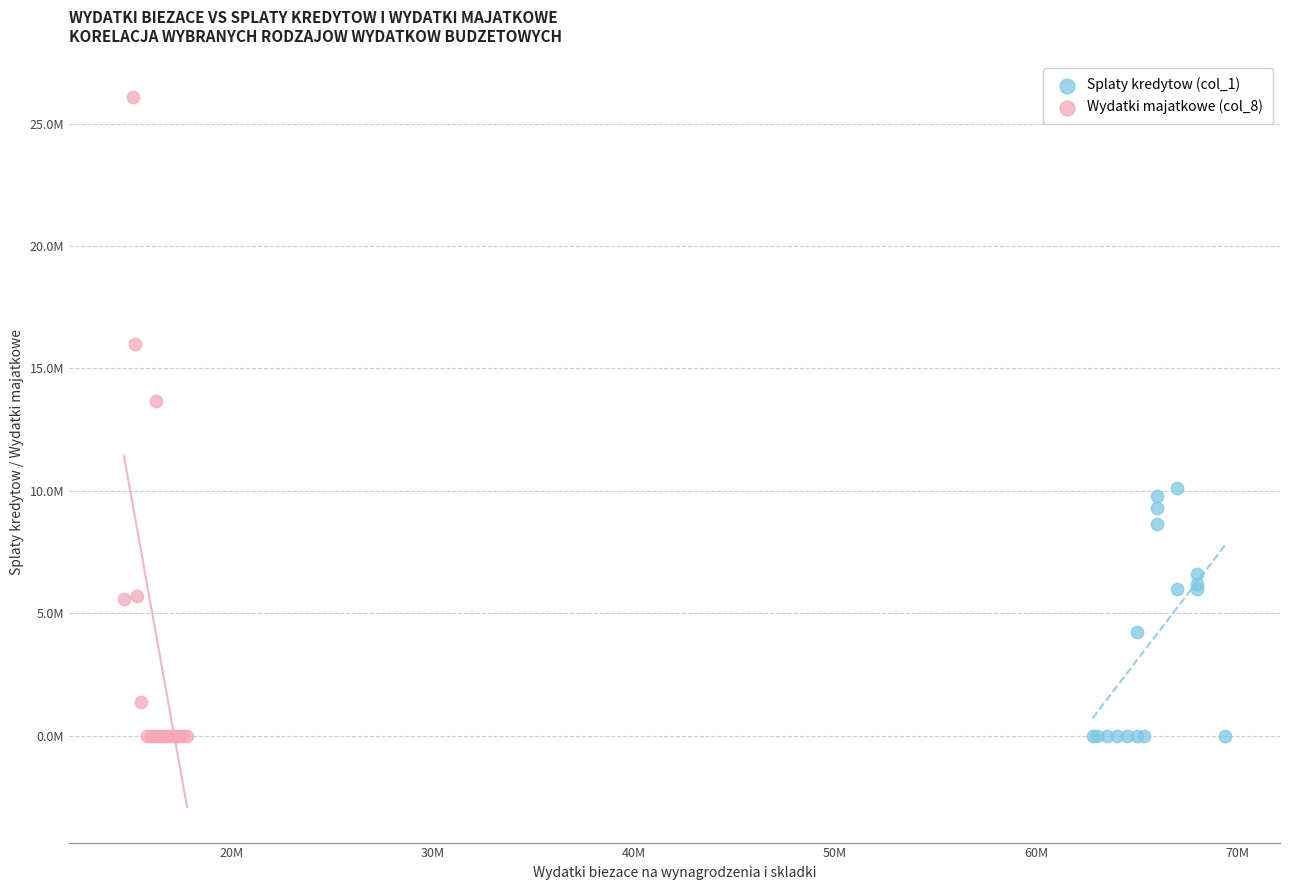

What are all the series names shown in the legend?

Splaty kredytow (col_1), Wydatki majatkowe (col_8)